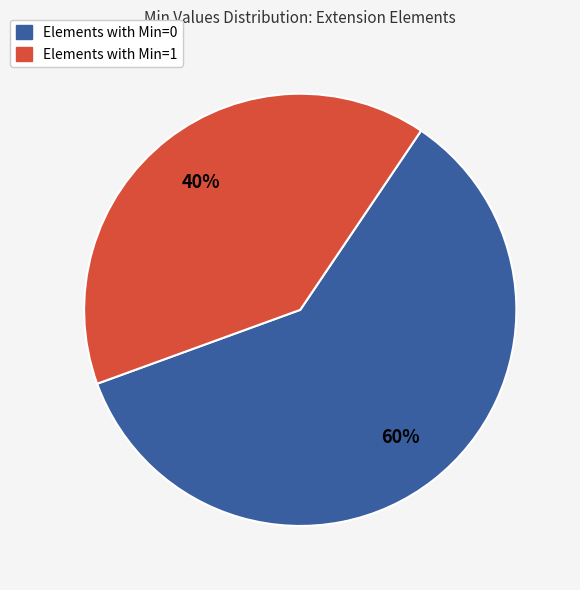

To the nearest percent, what portion does Elements with Min=1 represent?

40%